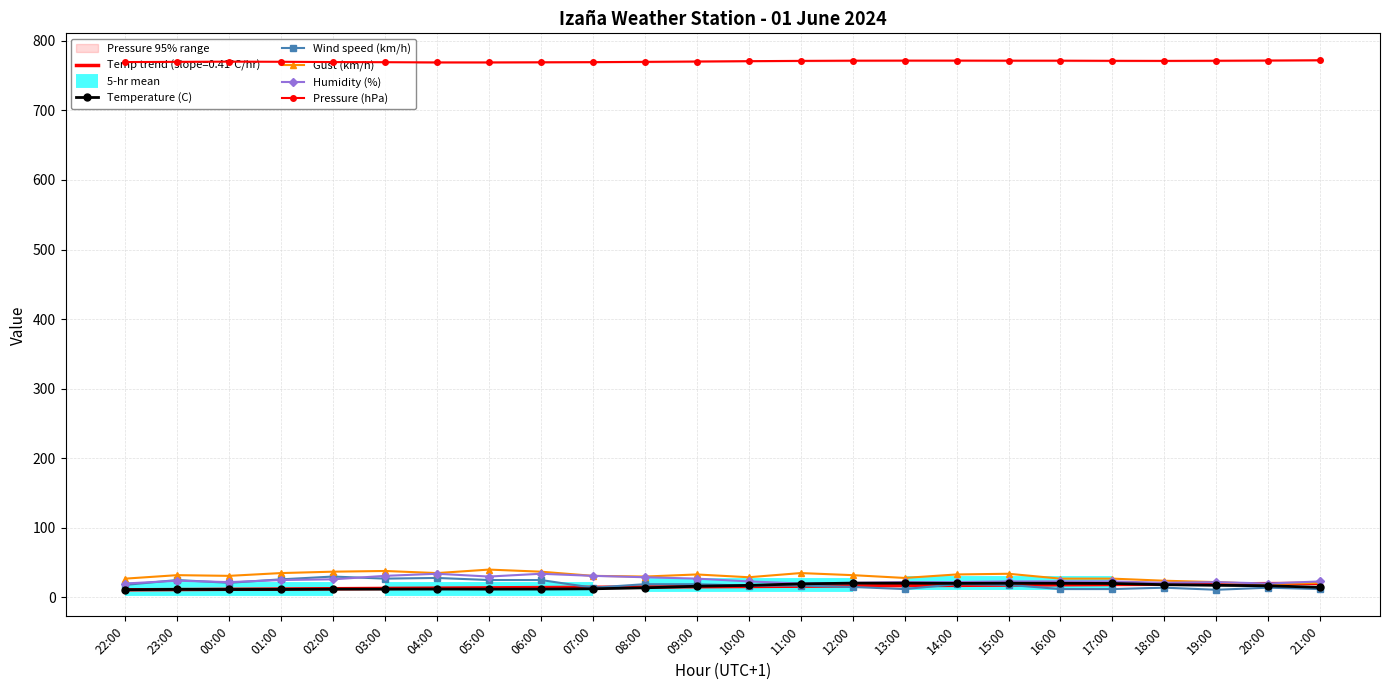

How many data points in Pressure (hPa) are above 770?

13